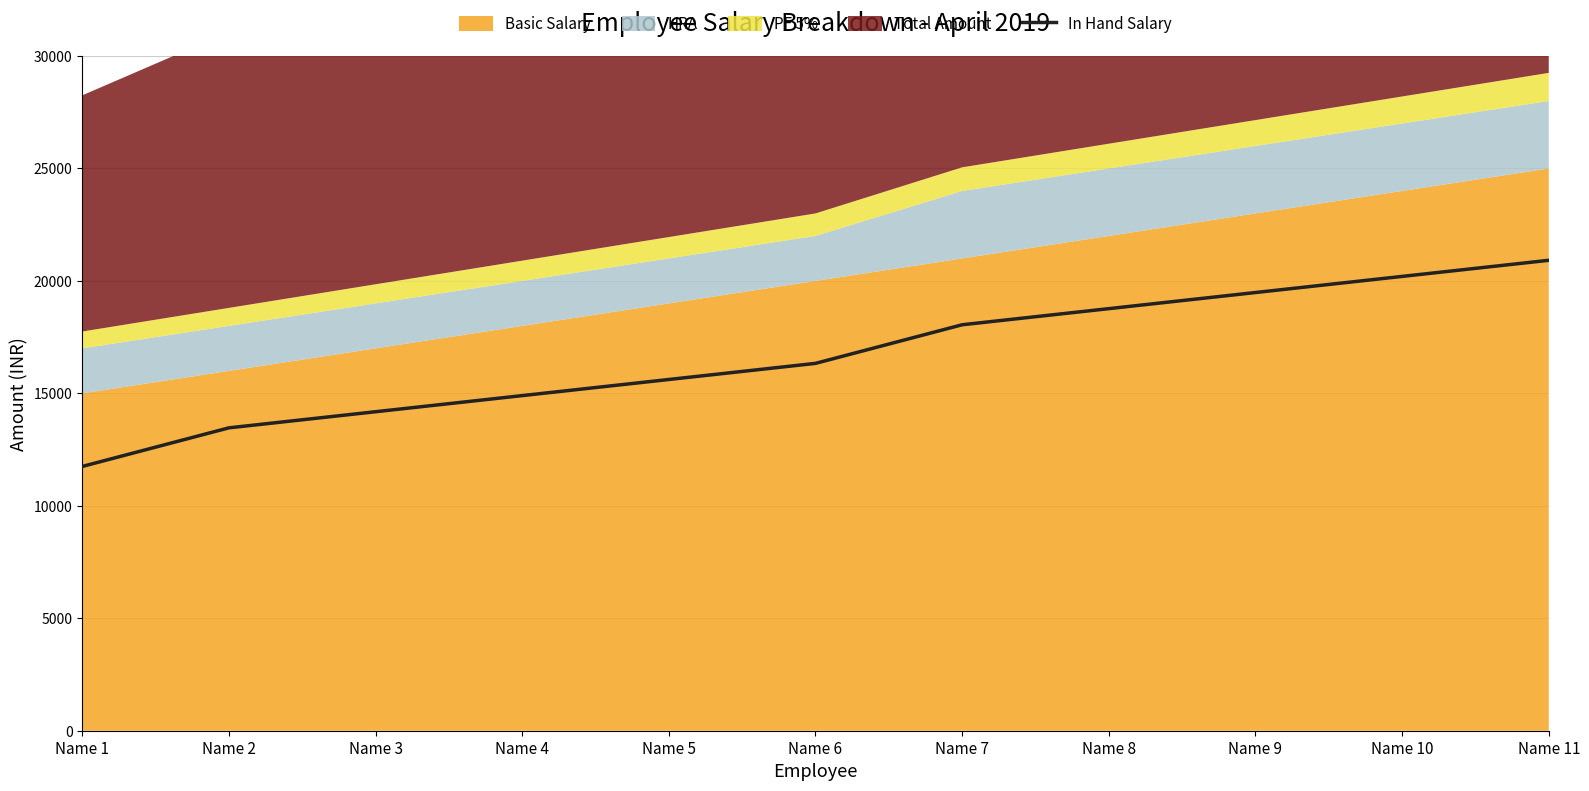

The value at Name 8 is 18766.7. True or false?

True